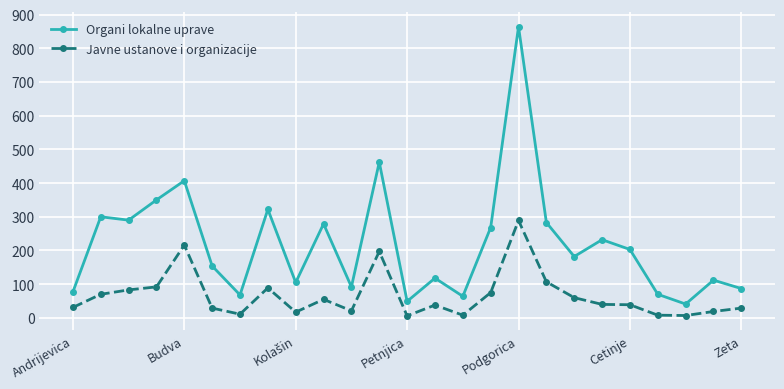

What is the smallest value displayed?

6